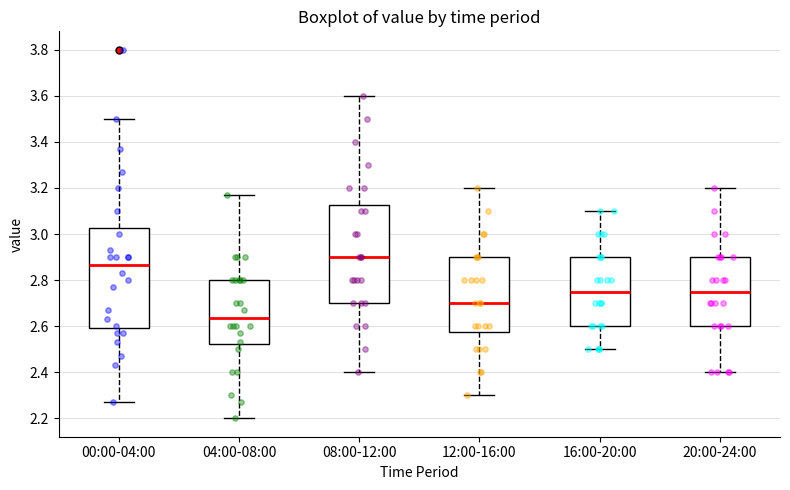

Reading left to right, transcribe this box plot: for each box, give where its median line is, the range the box spans, and where its two whiskers end, as read against the y-axis. The values are not printed on the chart, so give them approximately, as read against the axis.

00:00-04:00: median 2.86, box 2.60 to 3.02, whiskers 2.28 to 3.50
04:00-08:00: median 2.64, box 2.52 to 2.80, whiskers 2.20 to 3.18
08:00-12:00: median 2.90, box 2.70 to 3.12, whiskers 2.40 to 3.60
12:00-16:00: median 2.70, box 2.58 to 2.90, whiskers 2.30 to 3.20
16:00-20:00: median 2.76, box 2.60 to 2.90, whiskers 2.50 to 3.10
20:00-24:00: median 2.76, box 2.60 to 2.90, whiskers 2.40 to 3.20